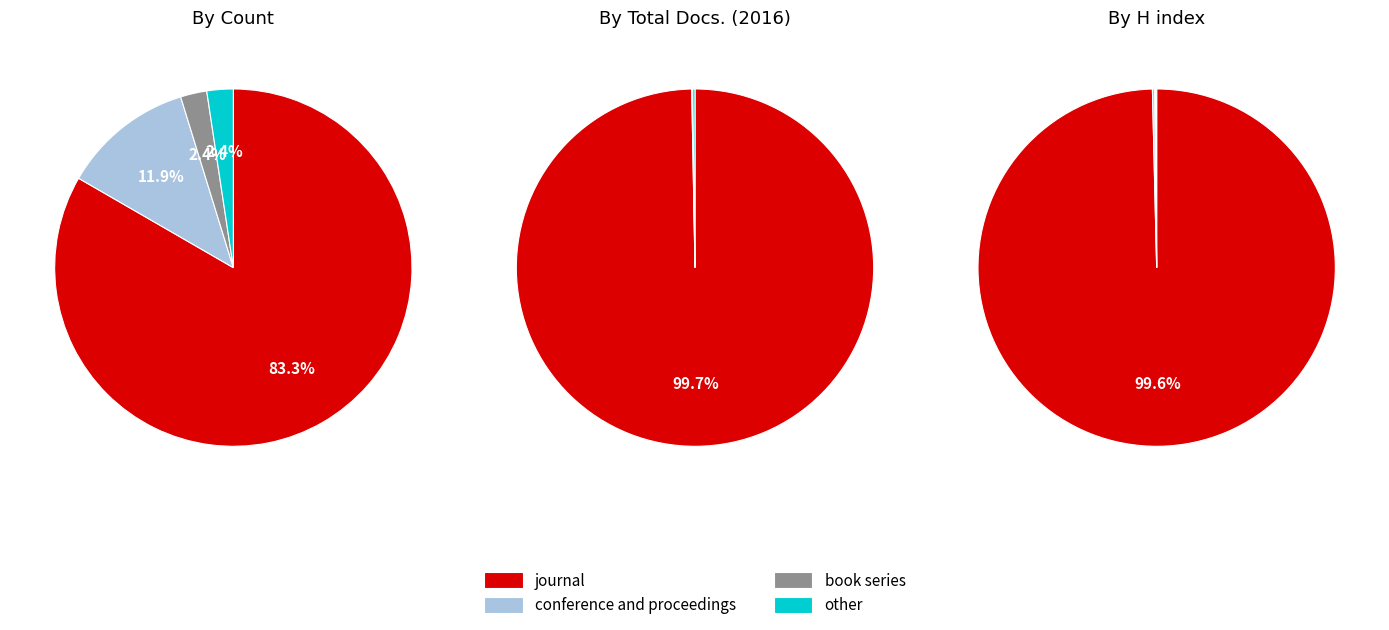

What is the largest slice in the pie chart?

journal